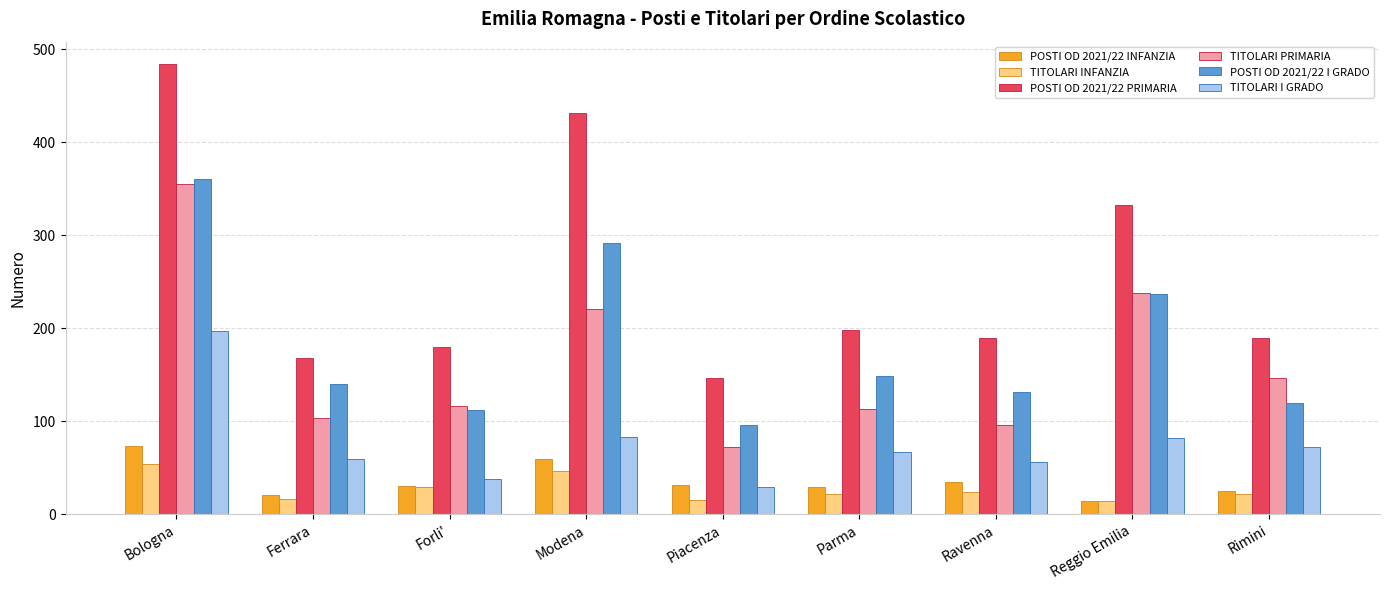

Which series changed the most between Forli' and Modena?

POSTI OD 2021/22 PRIMARIA